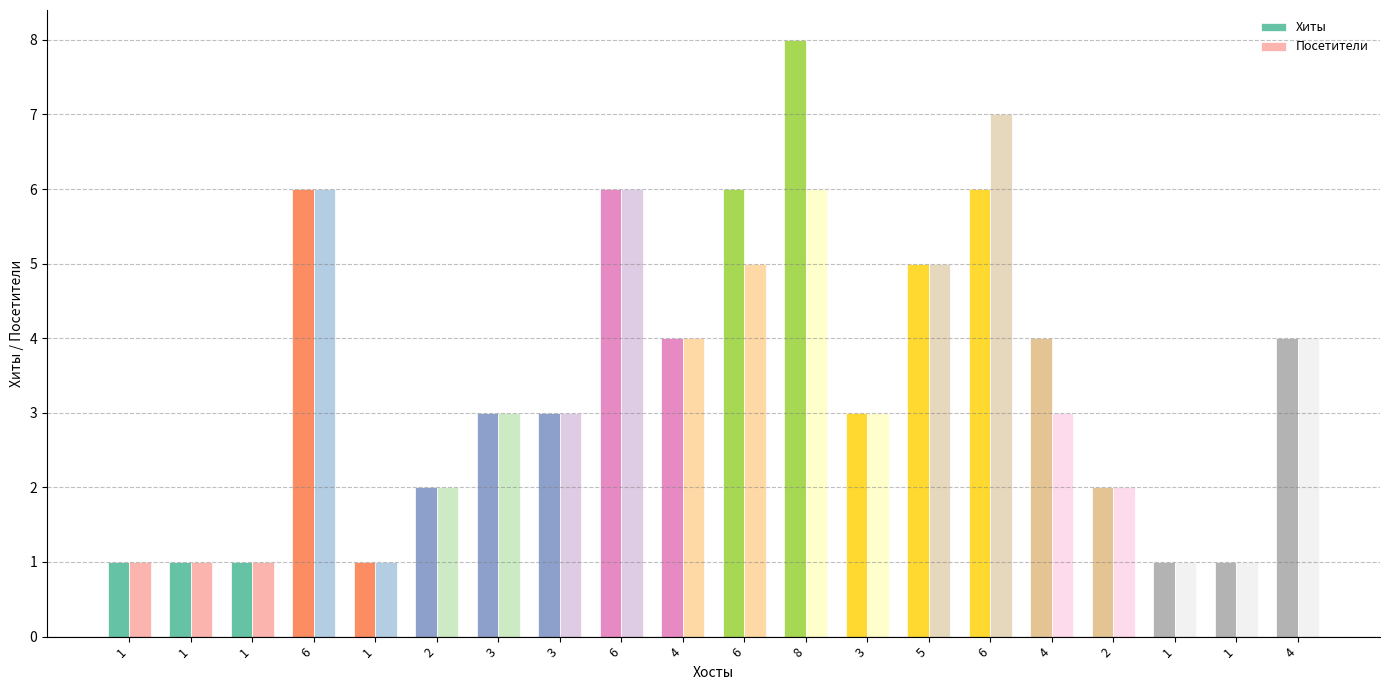

How many data points does each series have?

20